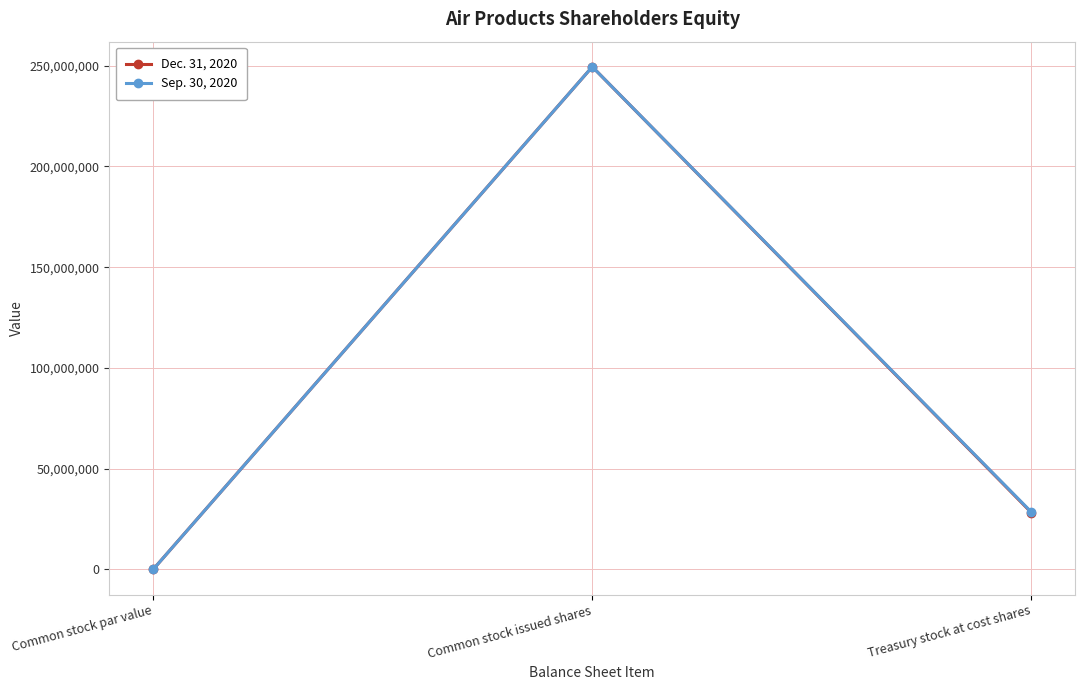

What is the difference between the Dec. 31, 2020 values at Treasury stock at cost shares and Common stock par value?

28178693